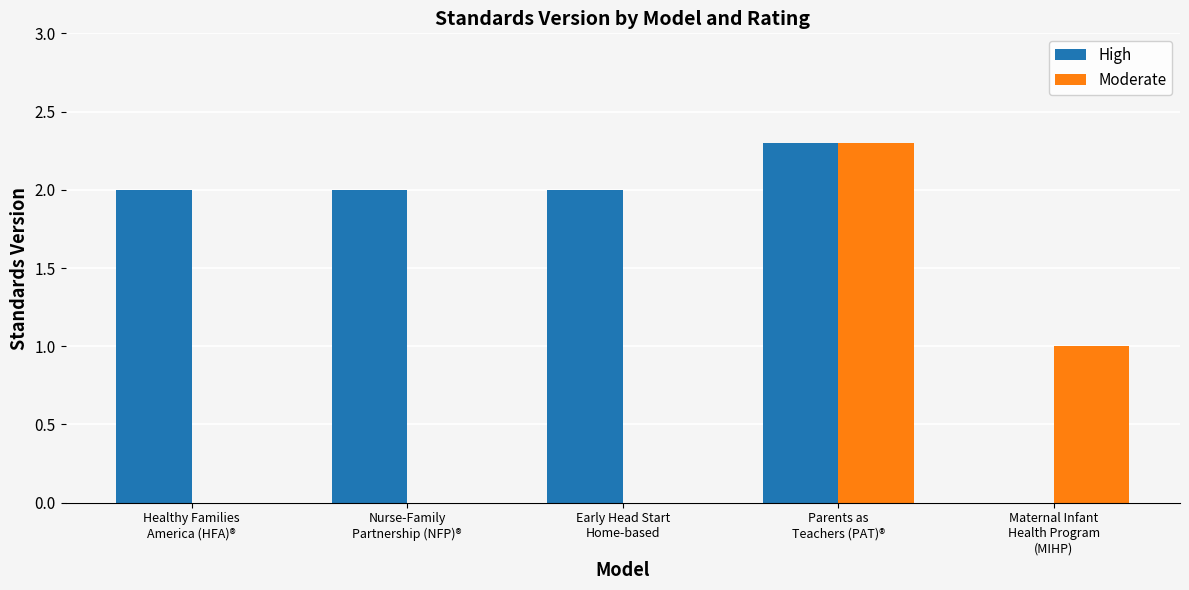

Reading right to left, what are all the values shown in this chart?

High: Maternal Infant
Health Program
(MIHP)=0.0	Parents as
Teachers (PAT)®=2.3	Early Head Start
Home-based=2.0	Nurse-Family
Partnership (NFP)®=2.0	Healthy Families
America (HFA)®=2.0
Moderate: Maternal Infant
Health Program
(MIHP)=1.0	Parents as
Teachers (PAT)®=2.3	Early Head Start
Home-based=0.0	Nurse-Family
Partnership (NFP)®=0.0	Healthy Families
America (HFA)®=0.0